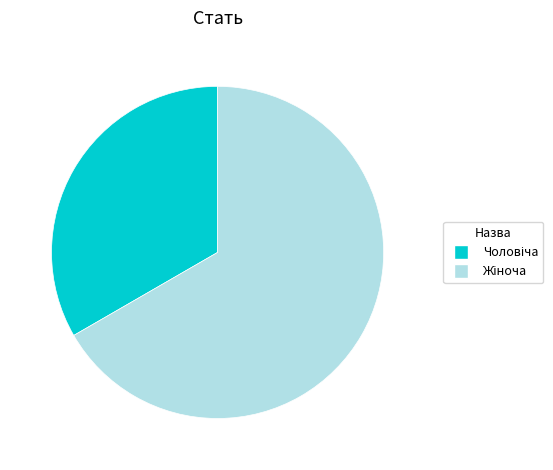

Is there a majority slice in this chart?

Yes